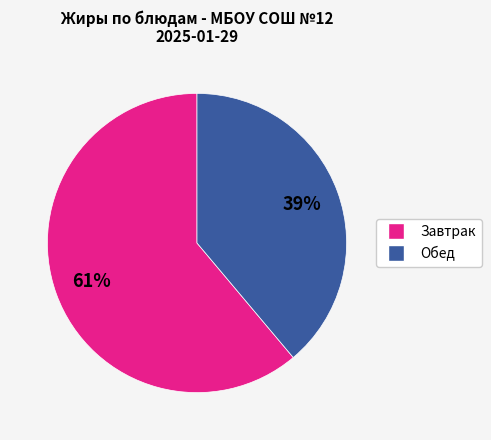

To the nearest percent, what is the average slice percentage?

50%